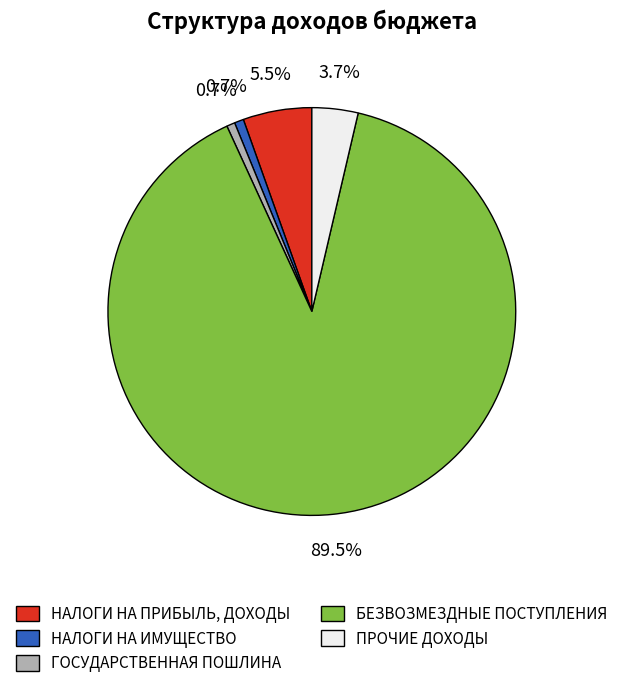

What percentage is the НАЛОГИ НА ИМУЩЕСТВО slice, to the nearest percent?

1%